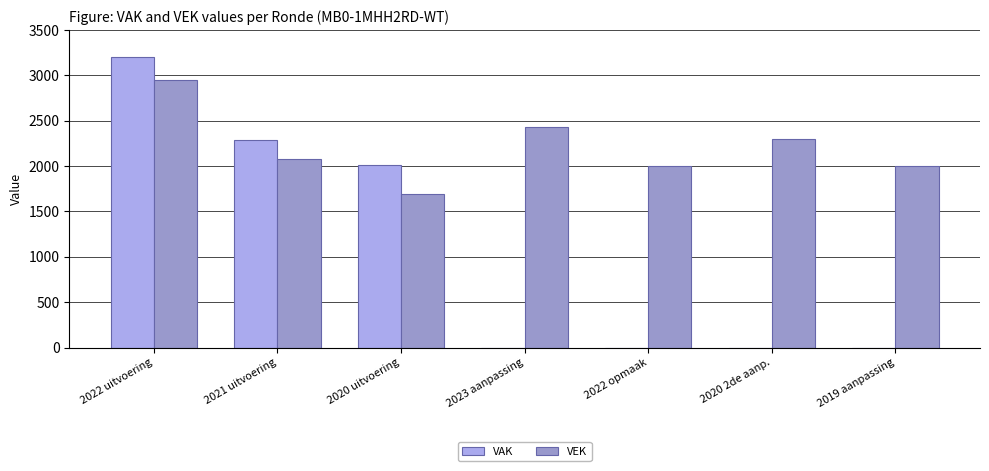

At which label does VEK first exceed 2077?

2022 uitvoering